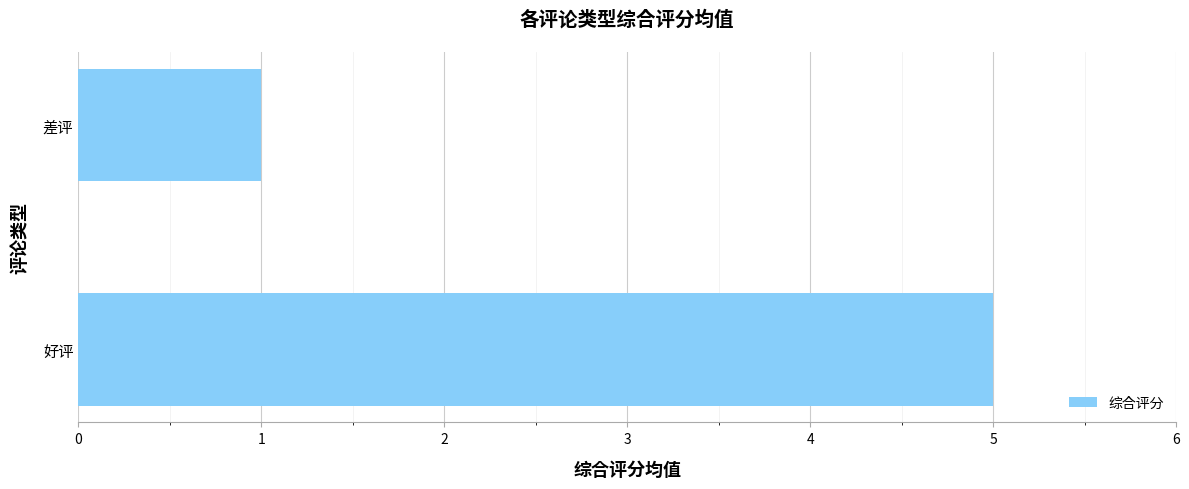

How many values are between 1 and 5?

2